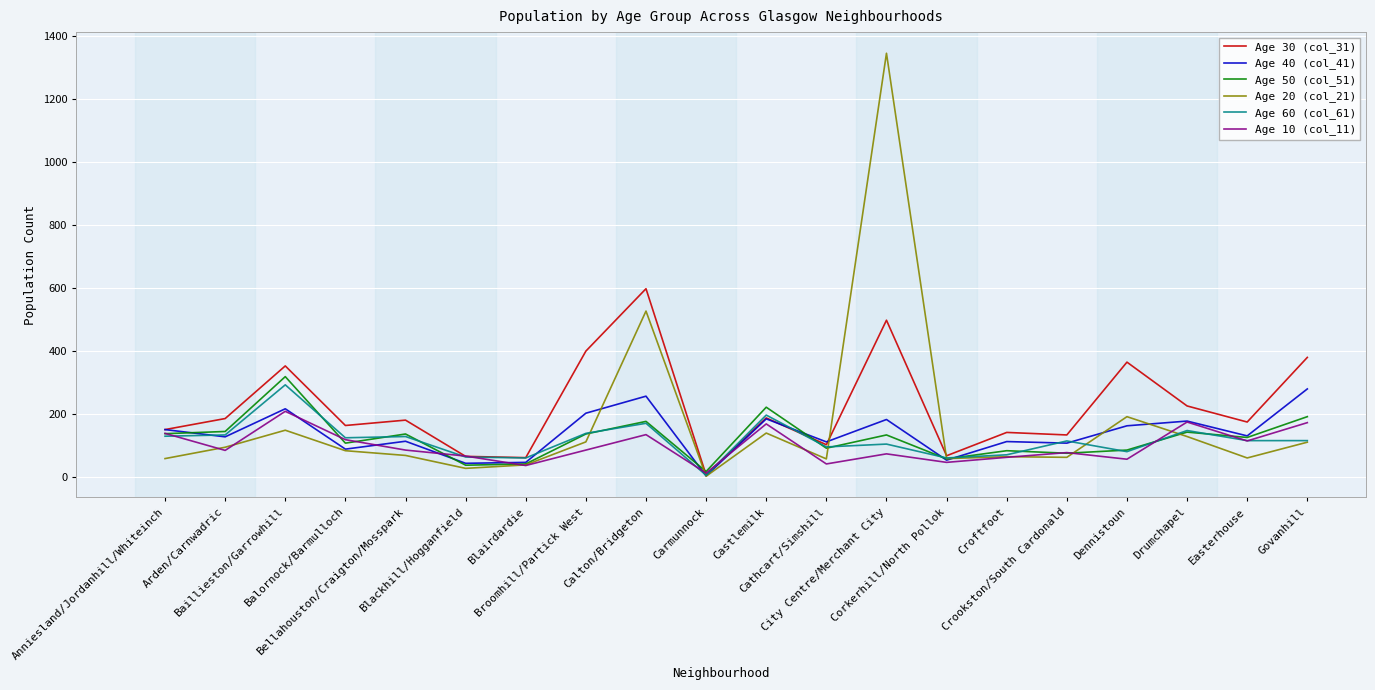

At which category does Age 30 (col_31) reach its first local peak?

Baillieston/Garrowhill